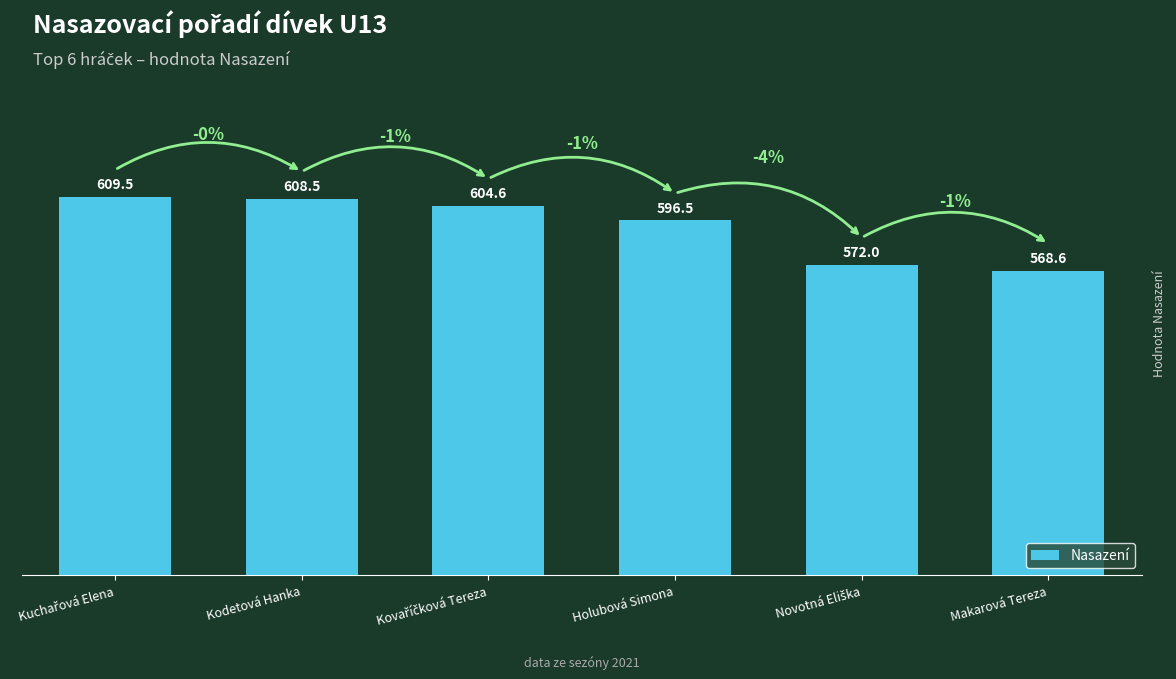

Which has a higher value, Kodetová Hanka or Makarová Tereza?

Kodetová Hanka